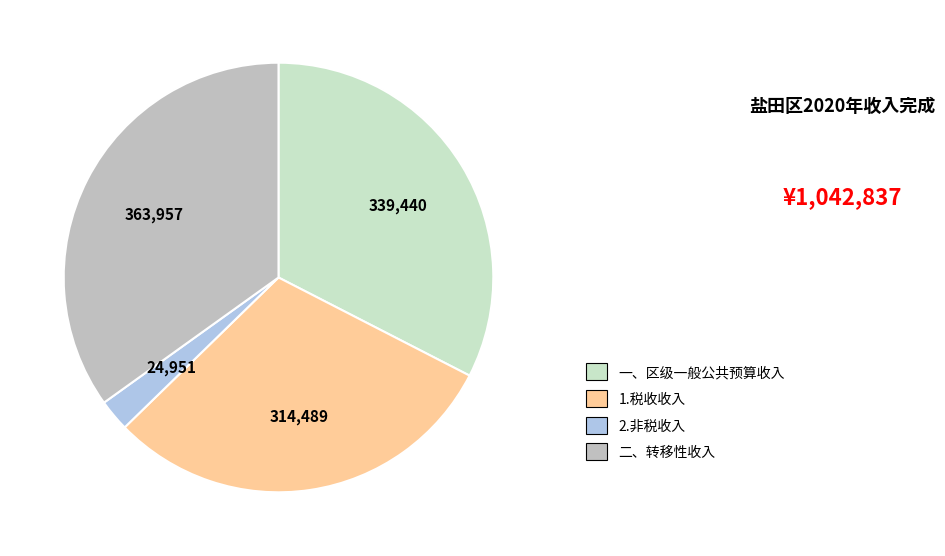

Is there any slice that represents more than half of the pie?

No